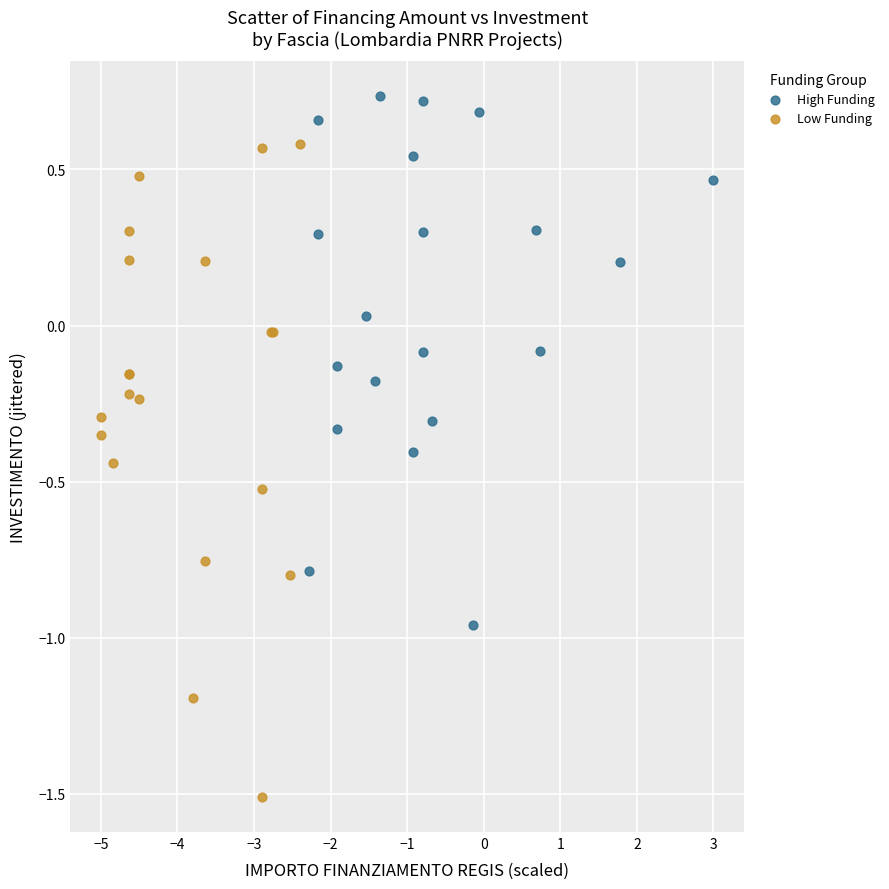

Which series contains the lowest Y value?

Low Funding